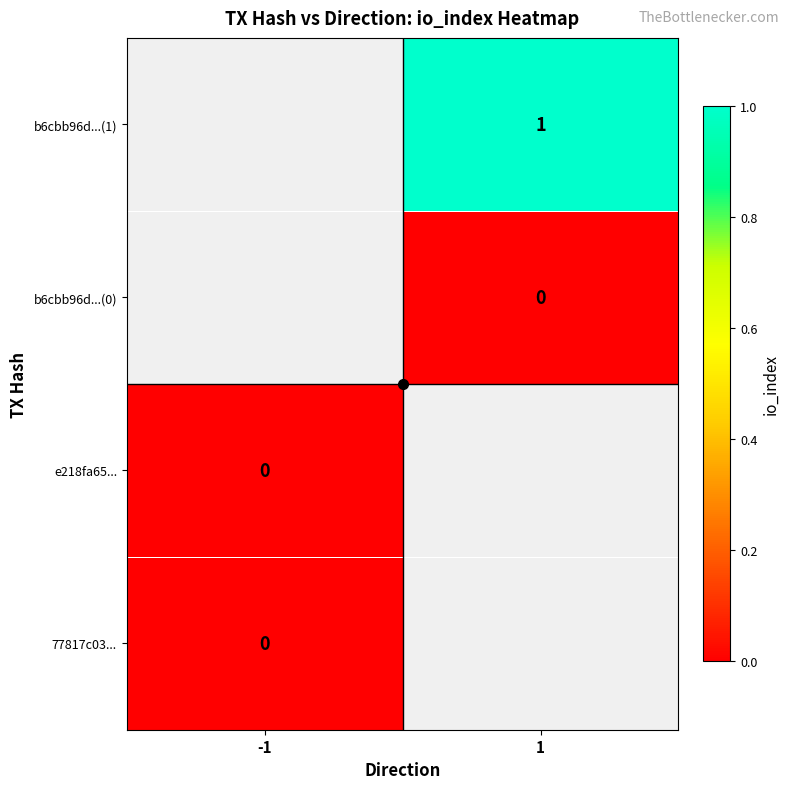

Is the value of 77817c03... at -1 greater than the value of b6cbb96d...(1) at 1?

No